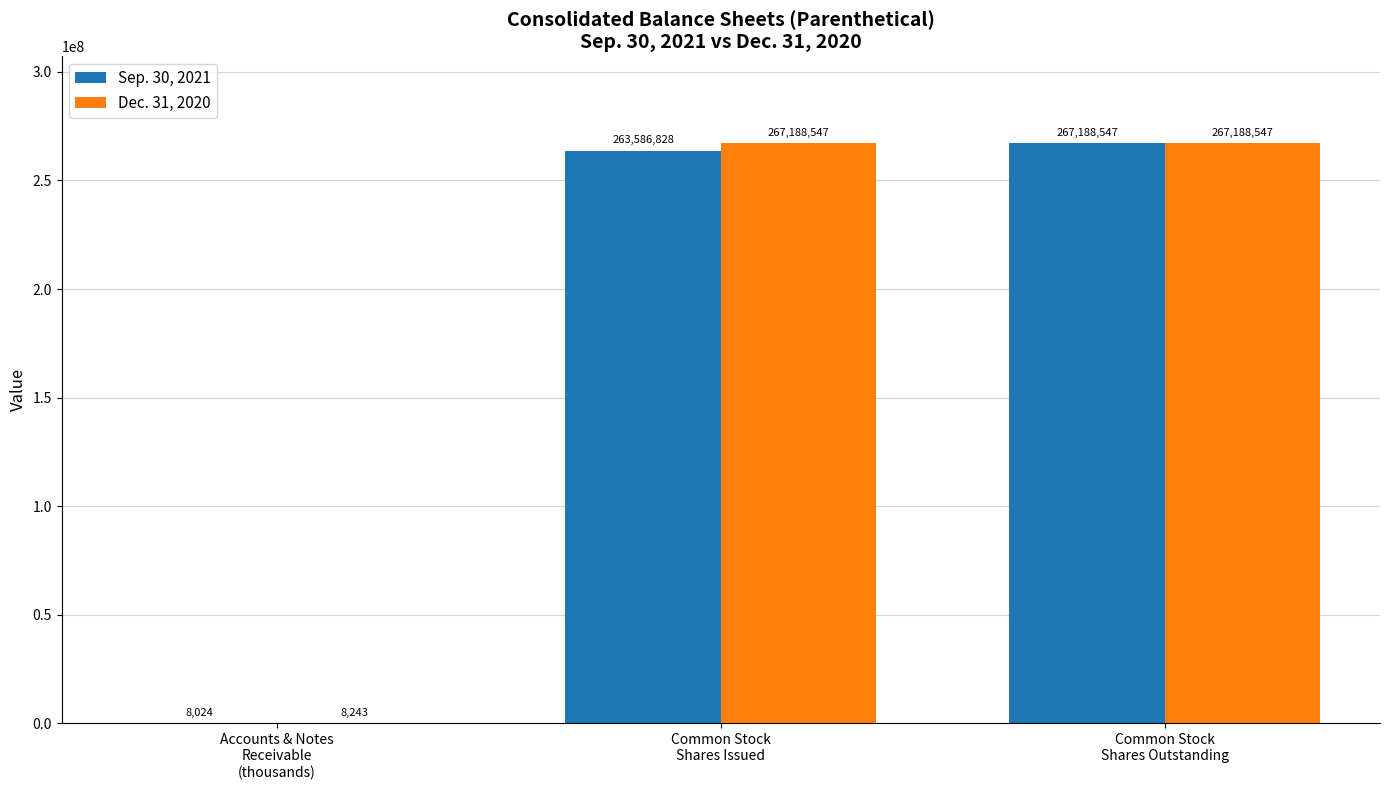

The value of Dec. 31, 2020 at Common Stock
Shares Issued is 267188547. True or false?

True